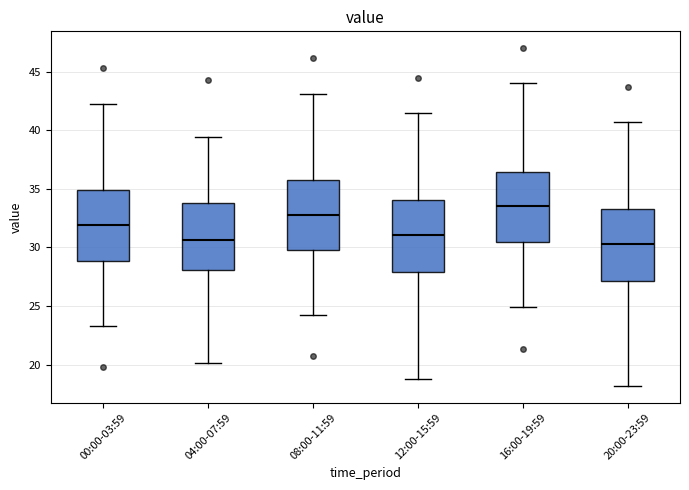

Which box's median line is the highest?

16:00-19:59